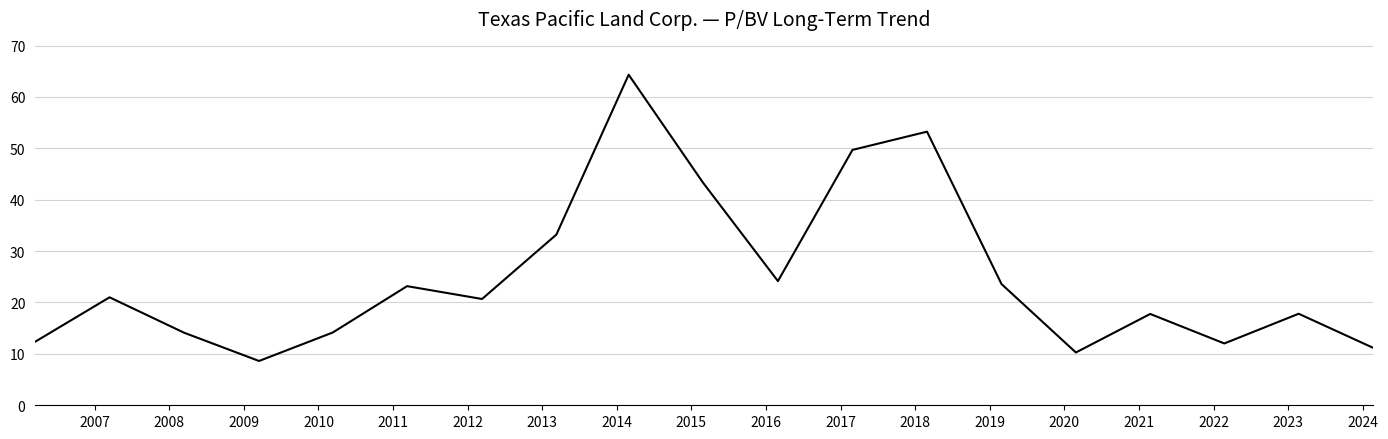

What is the greatest value displayed?

64.3